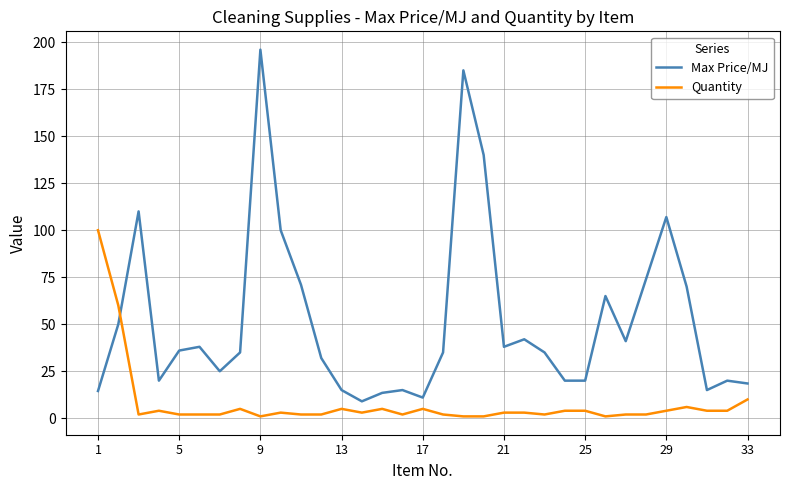

What is the highest value of the Quantity series?

100.0